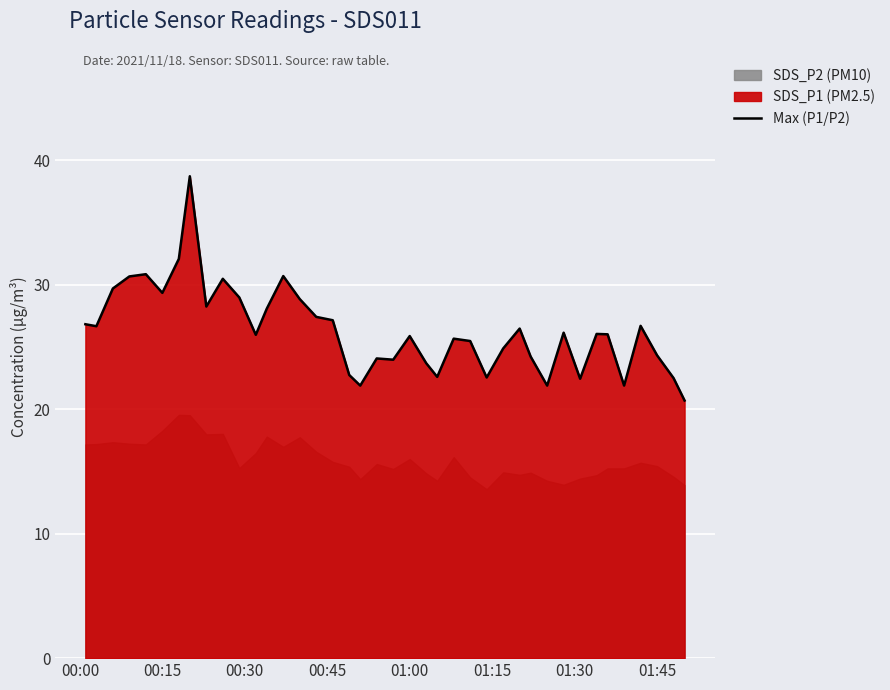

What is the highest value of the Max (P1/P2) series?

38.7